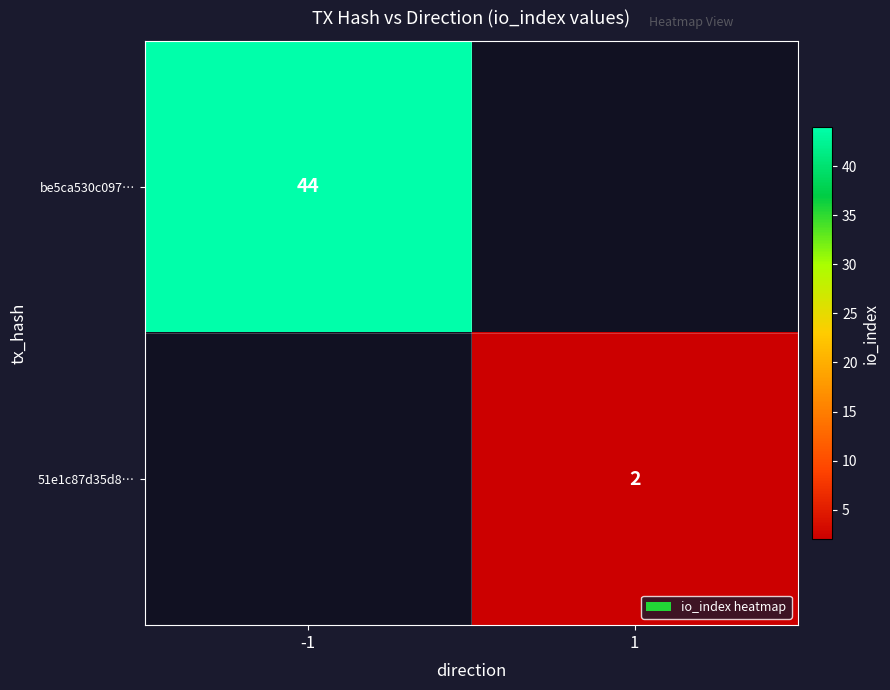

What is the smallest value displayed?

2.0